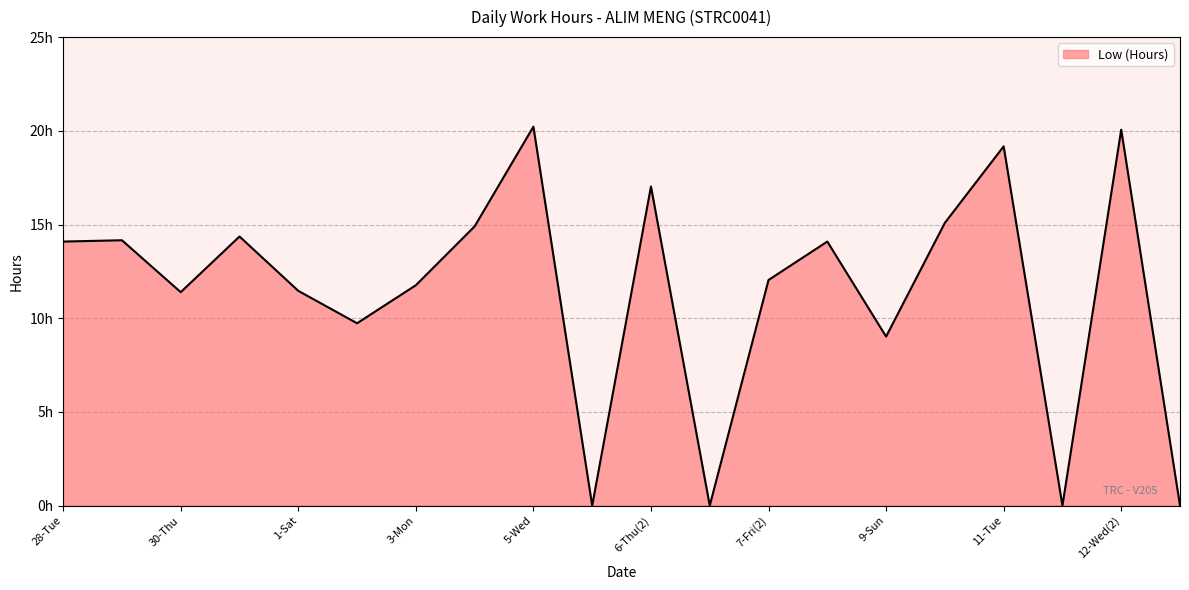

Does the chart have visible grid lines?

Yes